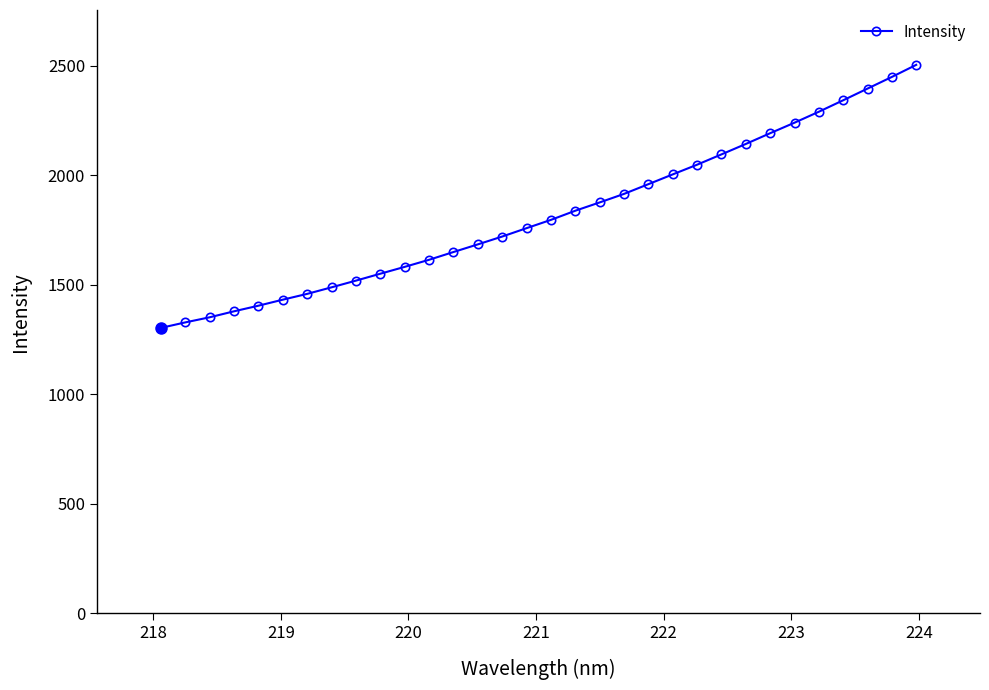

What is the maximum value shown in the chart?

2503.4